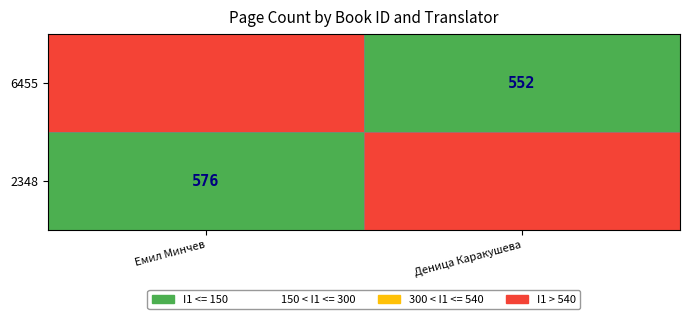

At which category does the chart reach its peak across all series?

Емил Минчев